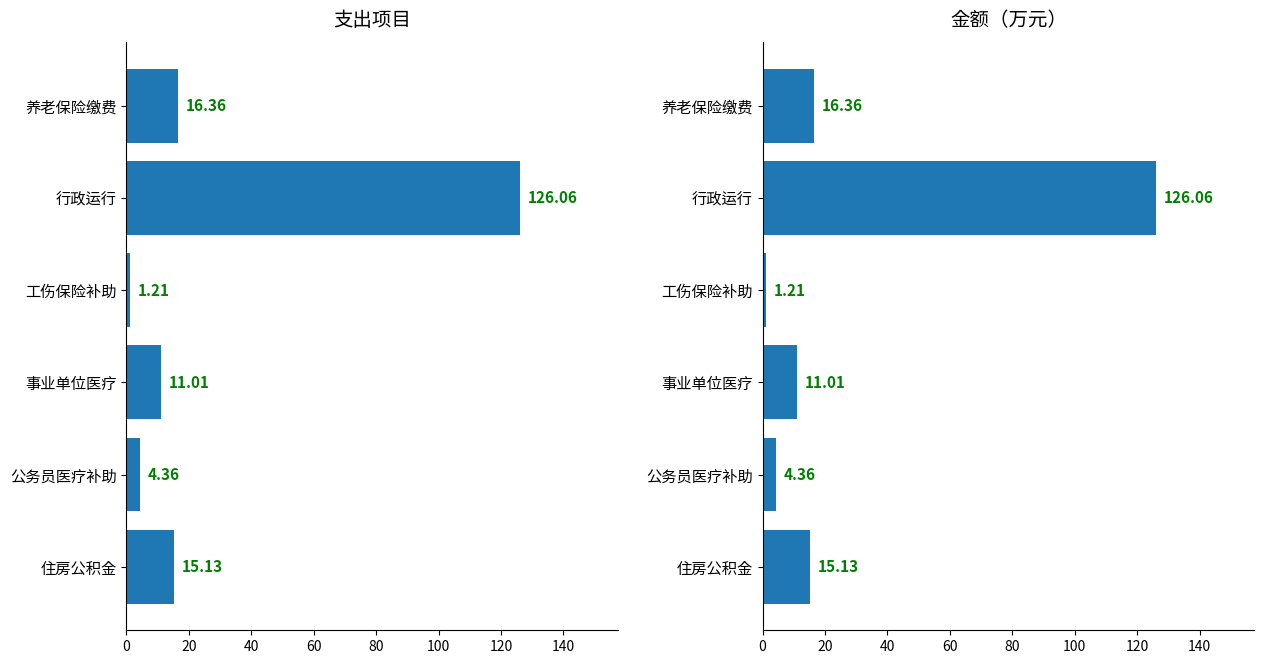

Does the chart contain stacked bars?

No